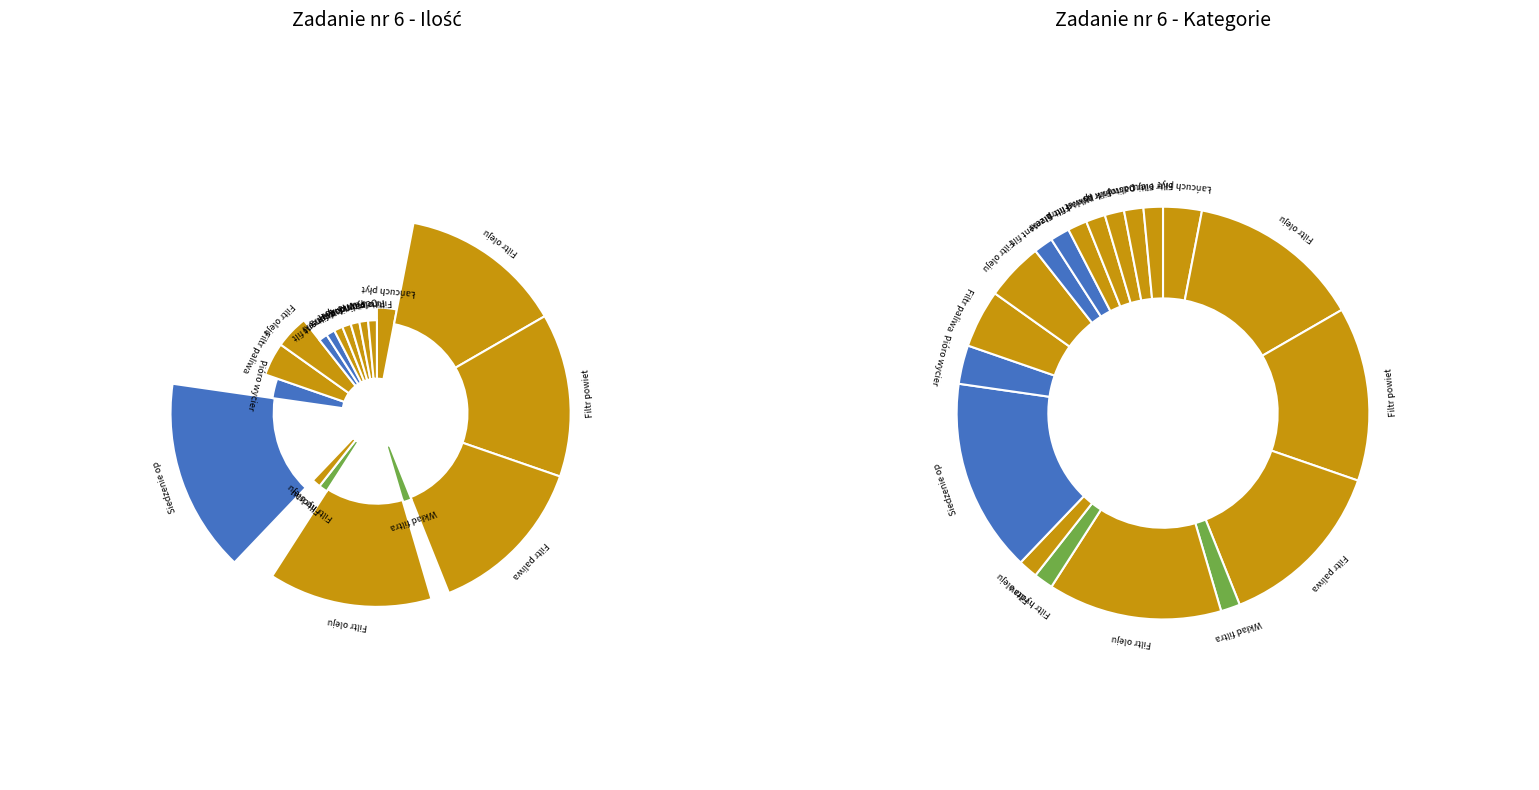

What is the change in value from Filtr oleju RAK to Filtr powietrza BAŁKANKAR?

-2